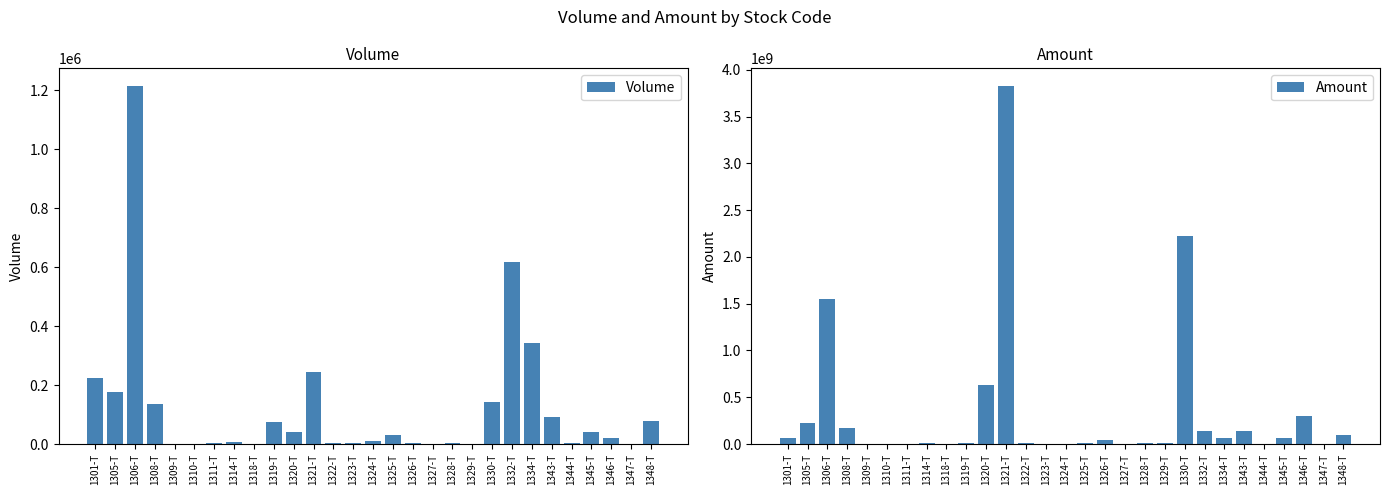

At which category does the chart reach its minimum across all series?

1327-T